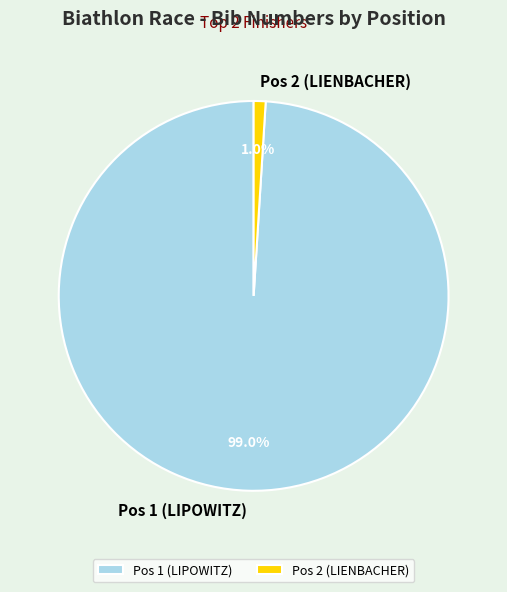

Rank the categories by value from lowest to highest.

Pos 2 (LIENBACHER), Pos 1 (LIPOWITZ)